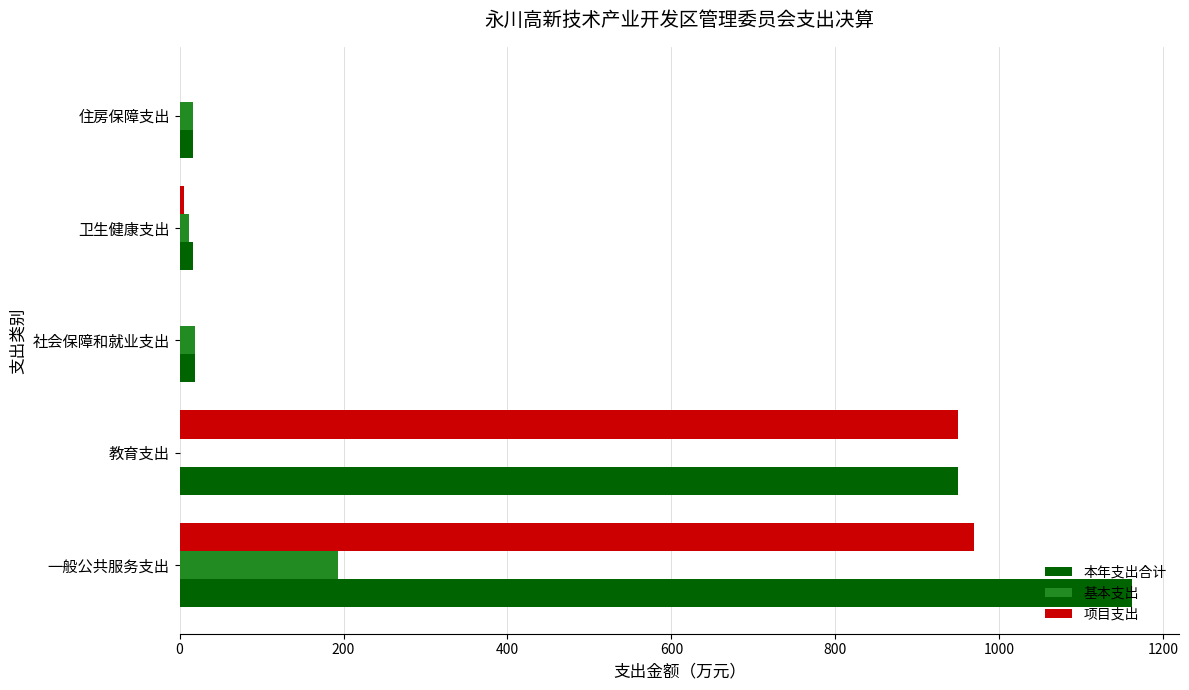

How many categories are shown in the chart?

5